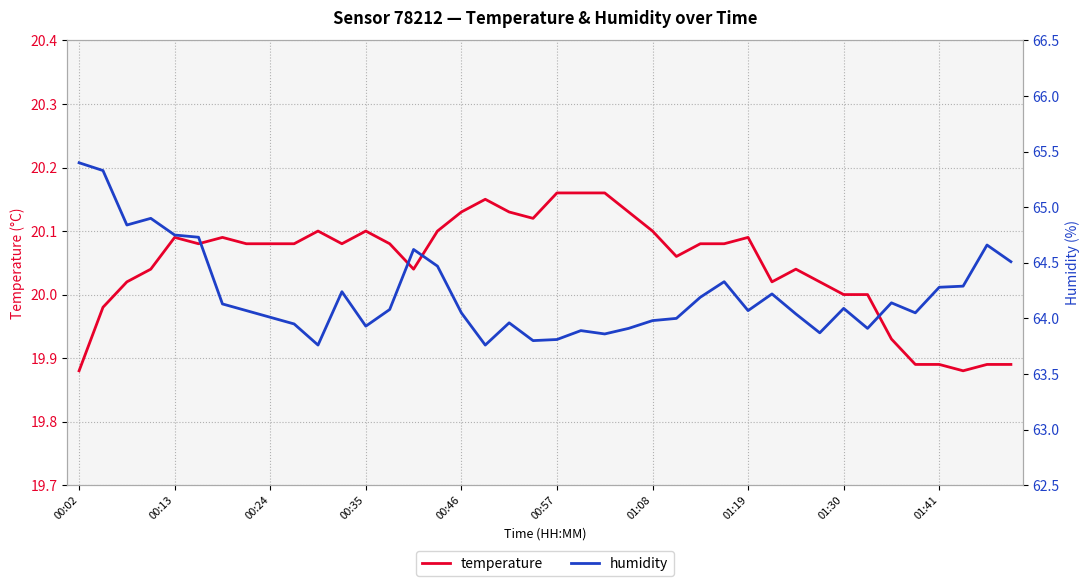

Reading right to left, what are all the values shown in this chart?

temperature: 19.9	19.9	19.9	19.9	19.9	19.9	20.0	20.0	20.0	20.0	20.0	20.1	20.1	20.1	20.1	20.1	20.1	20.2	20.2	20.2	20.1	20.1	20.1	20.1	20.1	20.0	20.1	20.1	20.1	20.1	20.1	20.1	20.1	20.1	20.1	20.1	20.0	20.0	20.0	19.9
humidity: 64.5	64.7	64.3	64.3	64.0	64.1	63.9	64.1	63.9	64.0	64.2	64.1	64.3	64.2	64.0	64.0	63.9	63.9	63.9	63.8	63.8	64.0	63.8	64.0	64.5	64.6	64.1	63.9	64.2	63.8	64.0	64.0	64.1	64.1	64.7	64.8	64.9	64.8	65.3	65.4